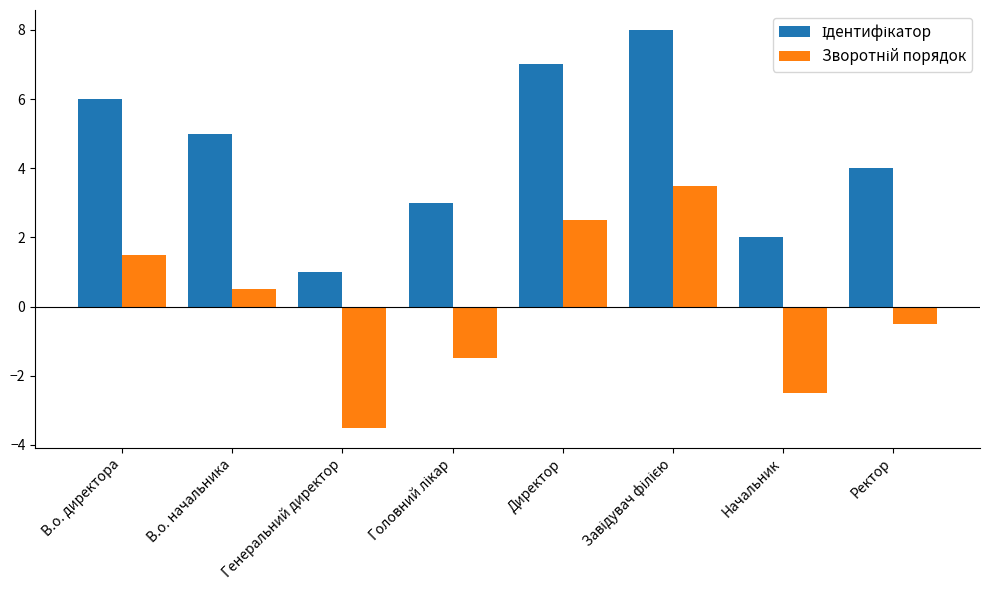

What is the total value across all series at В.о. начальника?

5.5